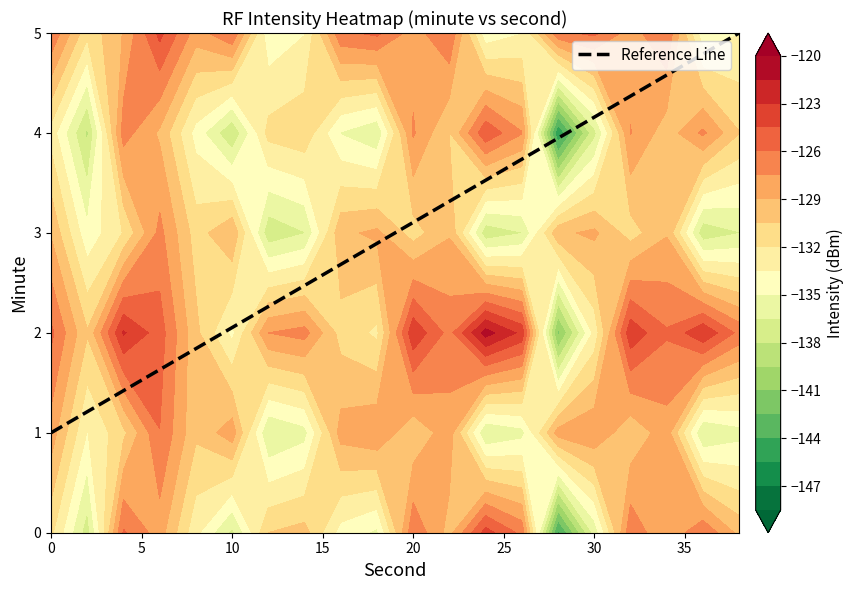

How many data points does each series have?

20